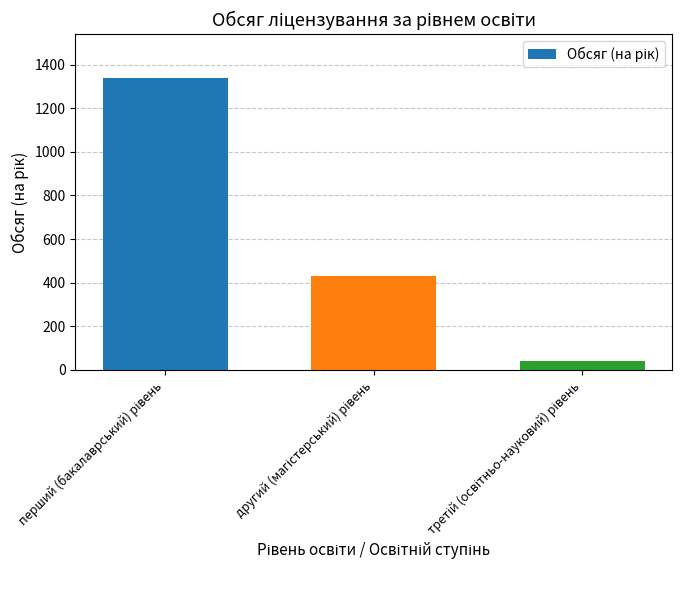

What is the value of the 3rd bar from the left?

40